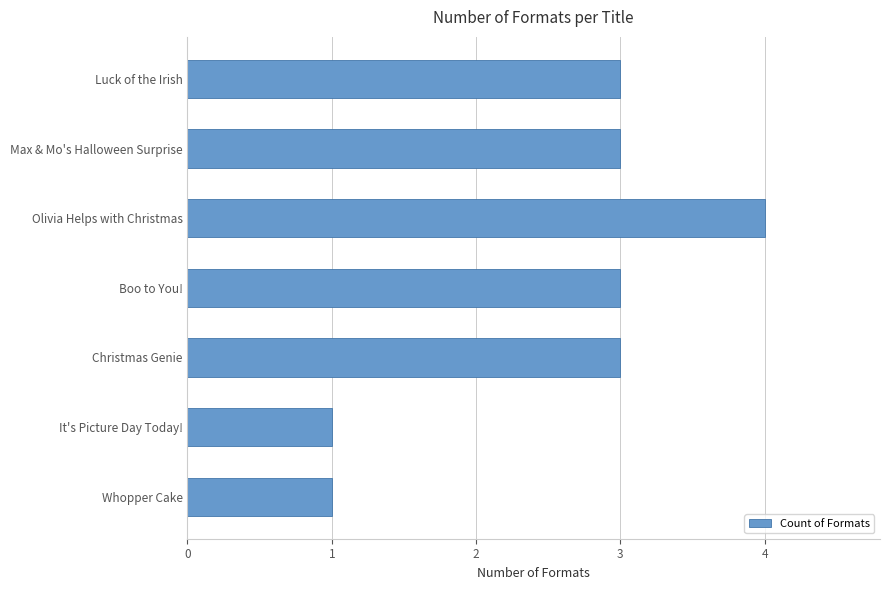

What is the greatest value displayed?

4